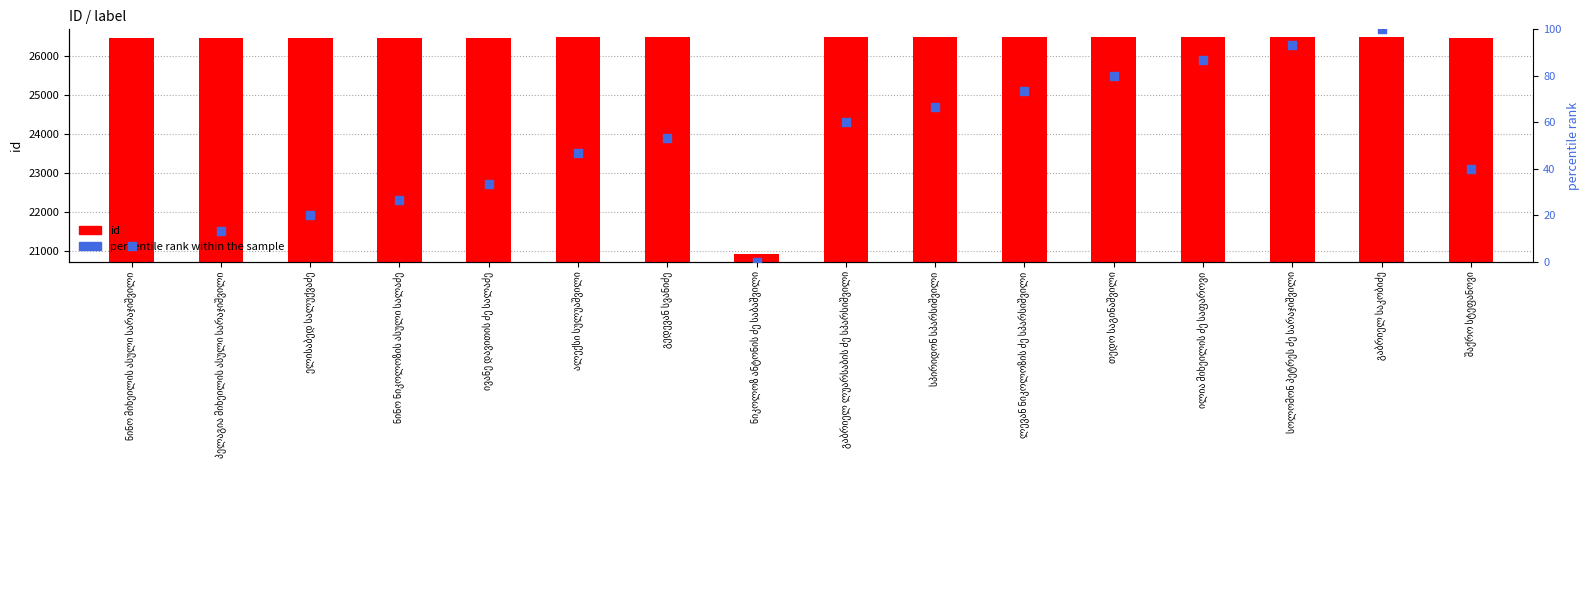

Which series reaches the minimum Y coordinate?

percentile rank within the sample